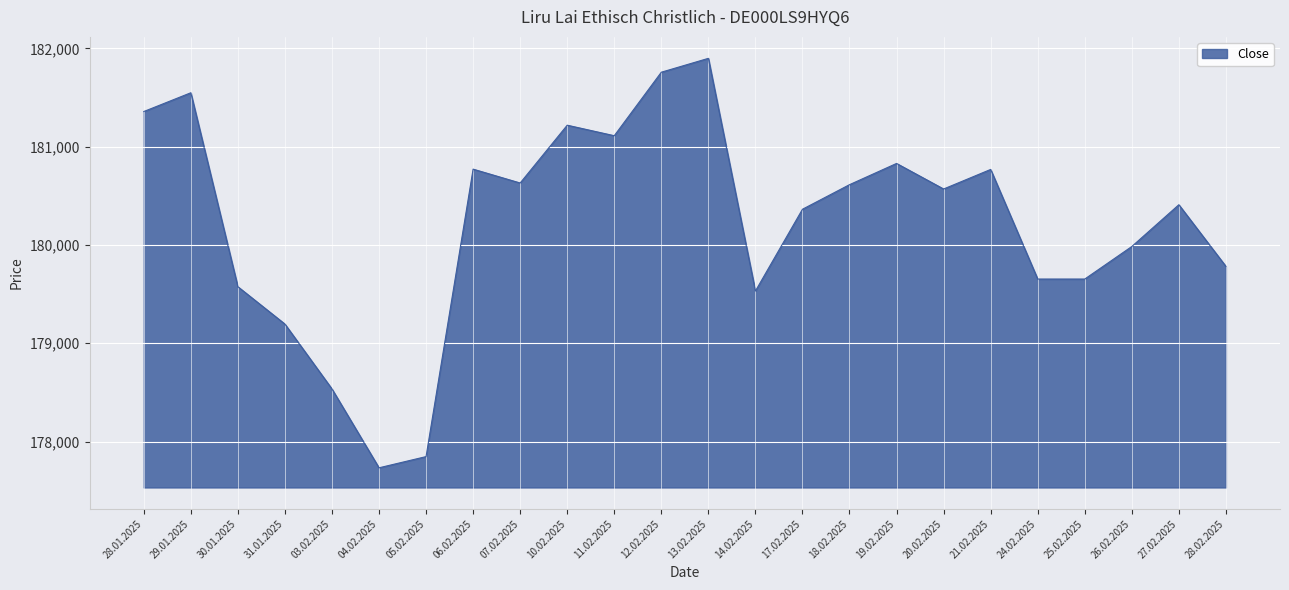

The chart shows a value of 181357 at 28.01.2025. True or false?

True